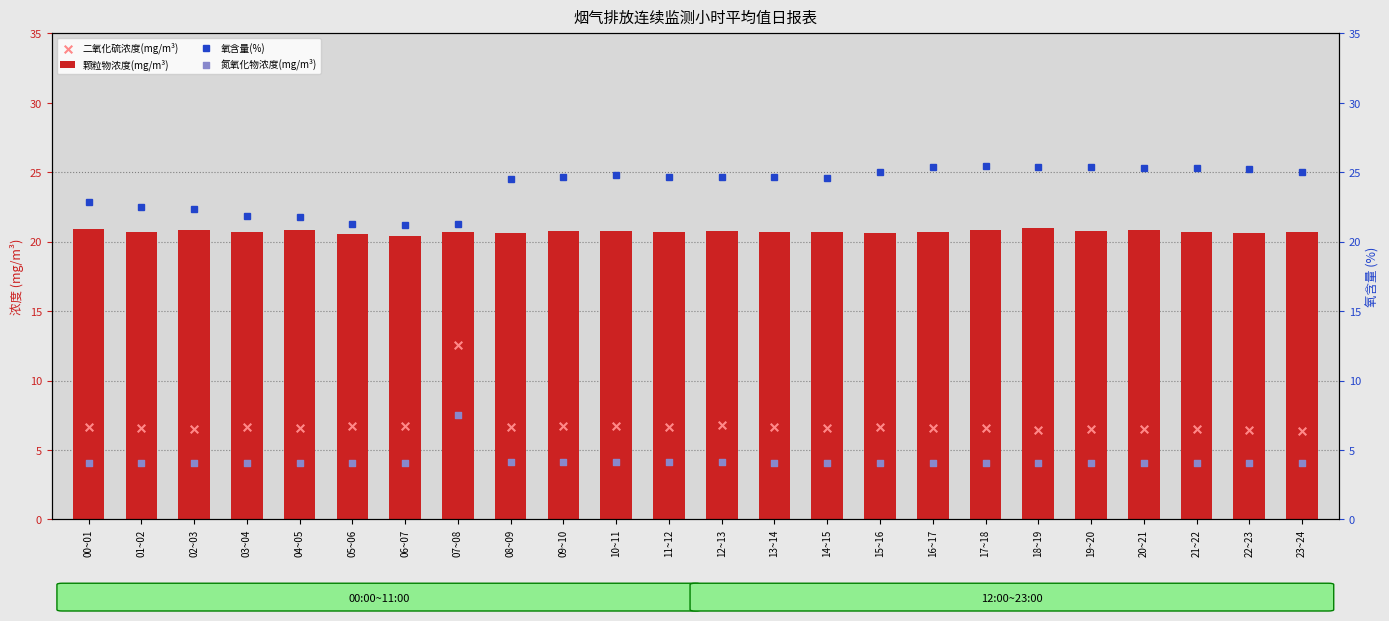

Which series contains the lowest Y value?

氮氧化物浓度(mg/m³)